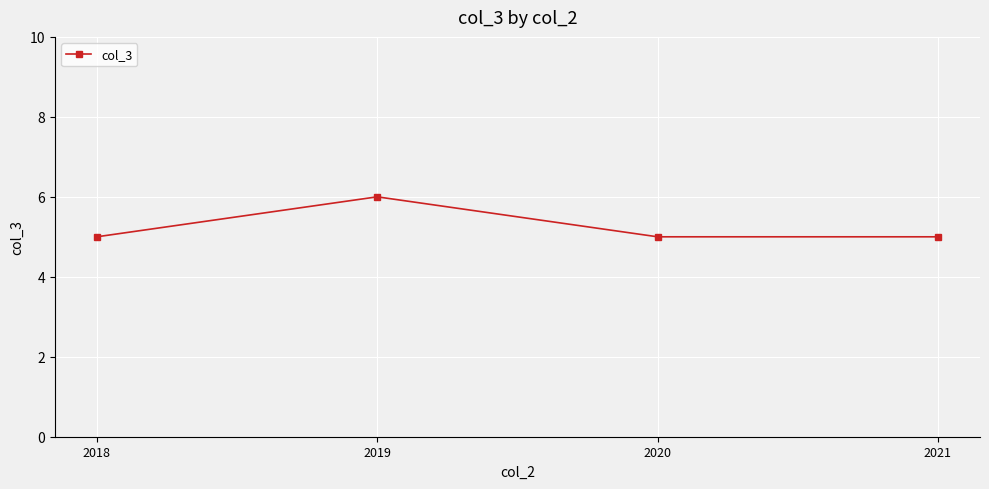

True or false: there are more than 1 points higher than both neighbors.

False